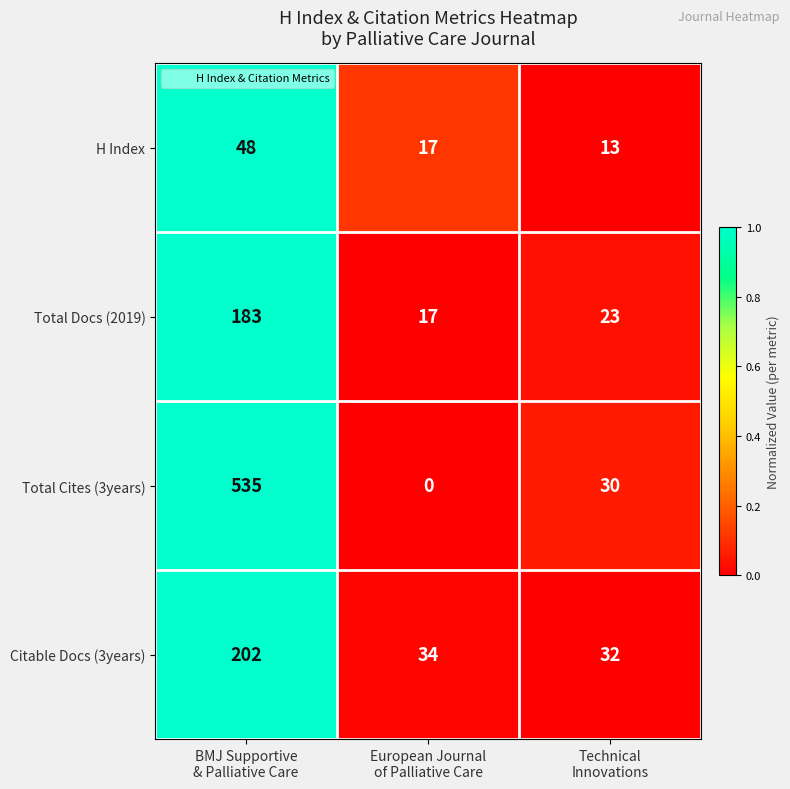

What is the spread (max minus min) of values at European Journal
of Palliative Care?

34